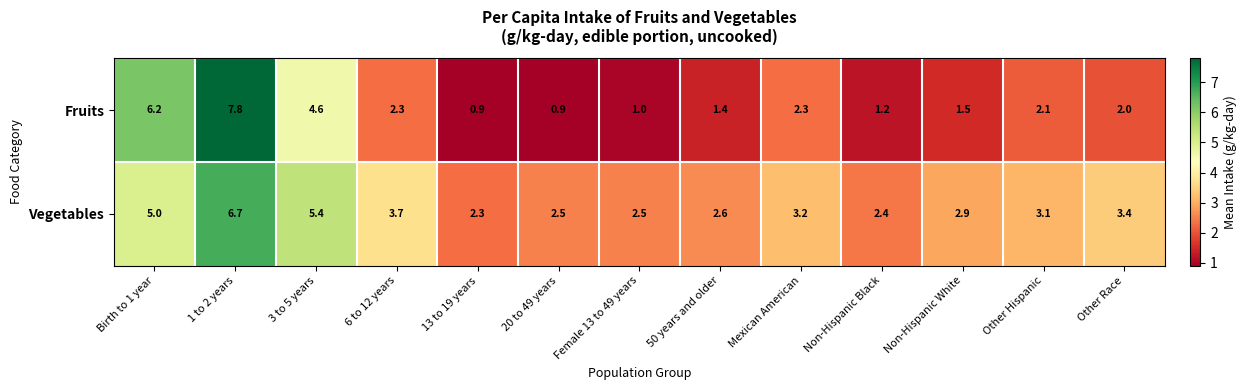

Which series has the widest spread of values?

Fruits